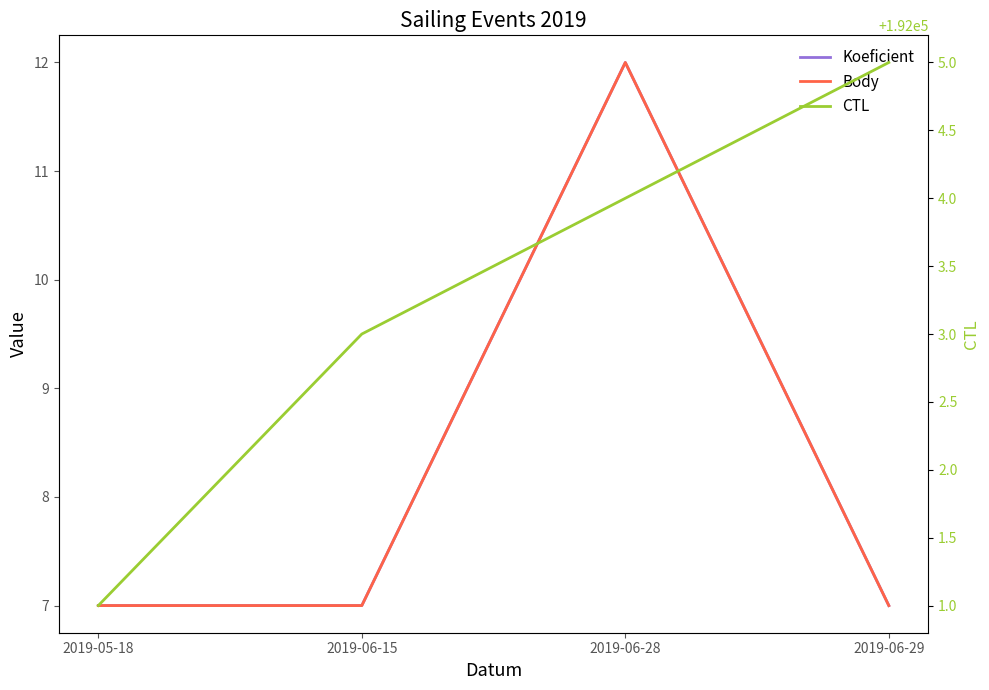

Is the value of Body at 2019-06-29 greater than the value of CTL at 2019-06-15?

No